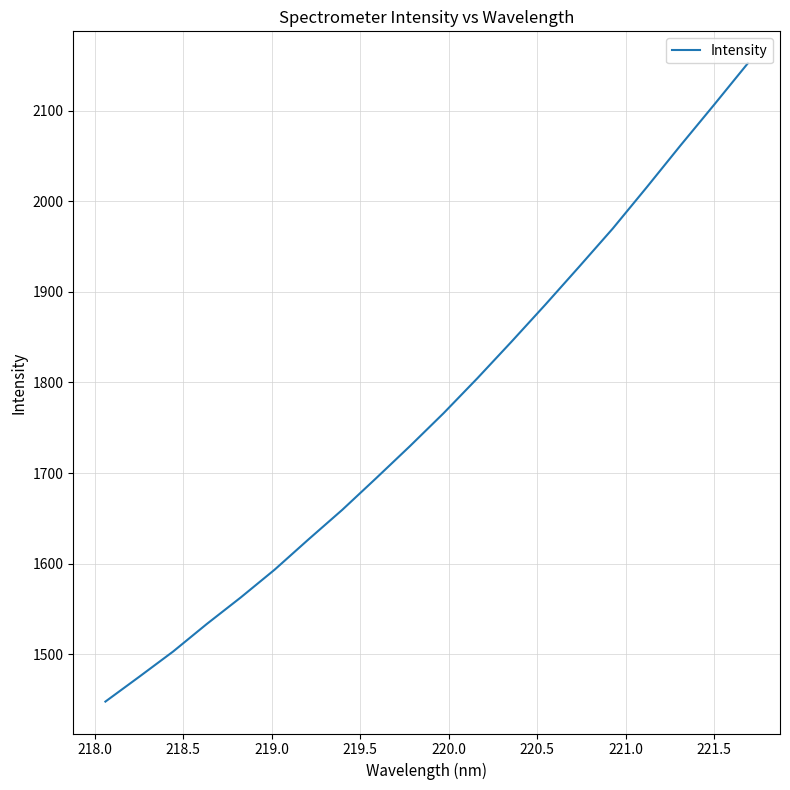

What is the smallest value displayed?

1447.7